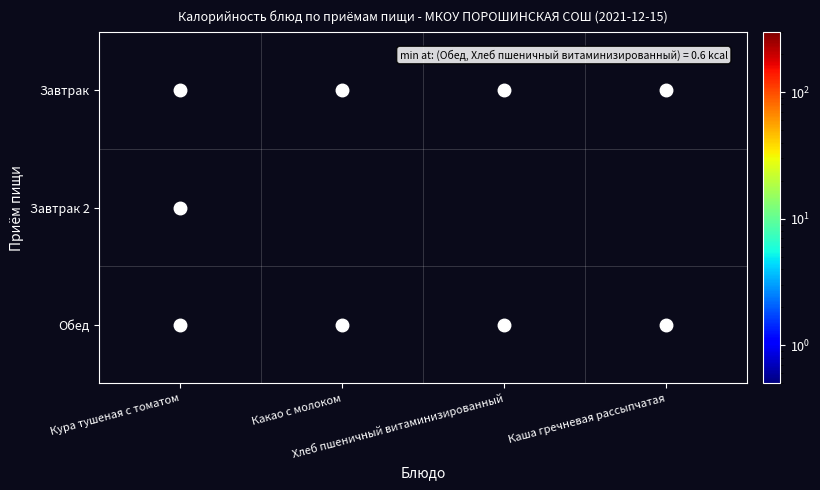

What is the difference between the highest and lowest values at Хлеб пшеничный витаминизированный?

93.4